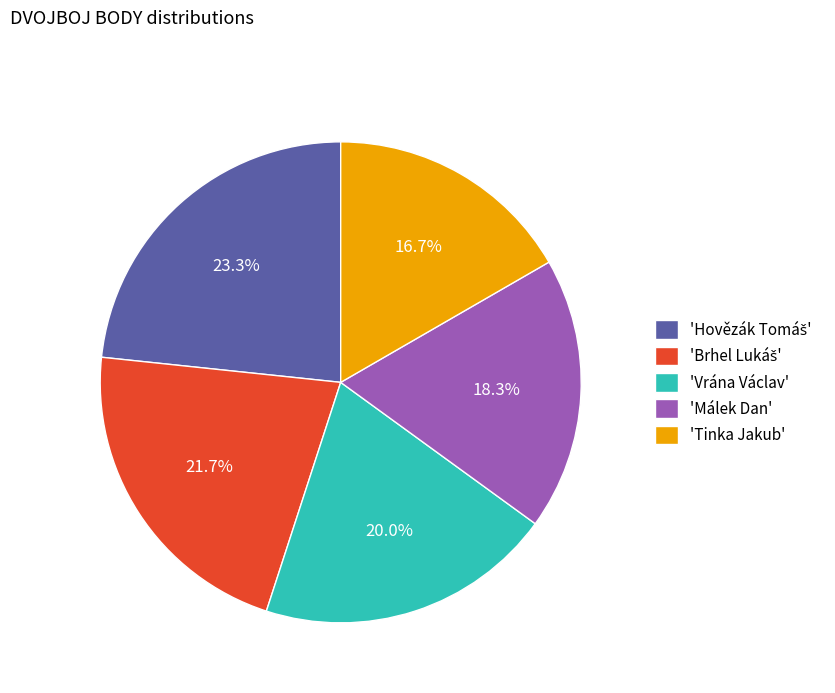

Between 'Vrána Václav' and 'Málek Dan', which is larger?

'Vrána Václav'